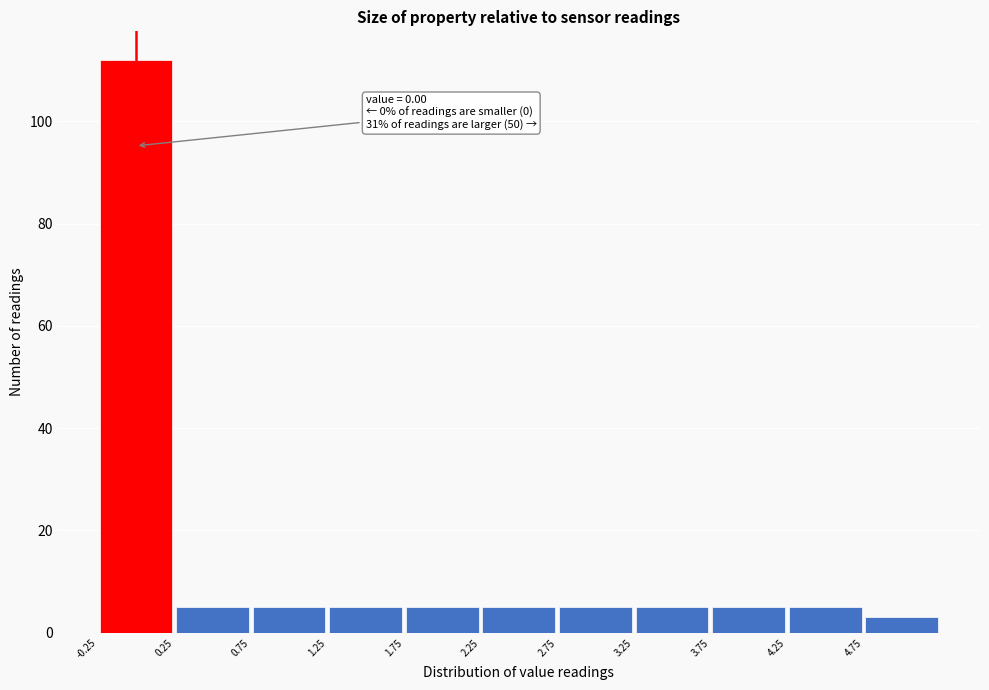

Over which range of the x-axis is the bar tallest?

-0.25 to 0.25